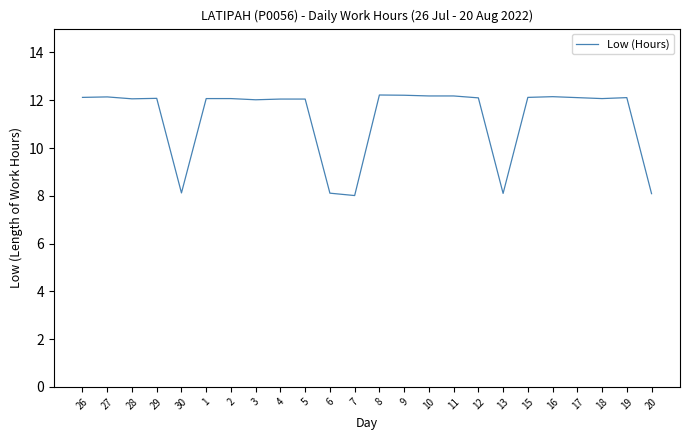

What is the smallest value displayed?

8.0